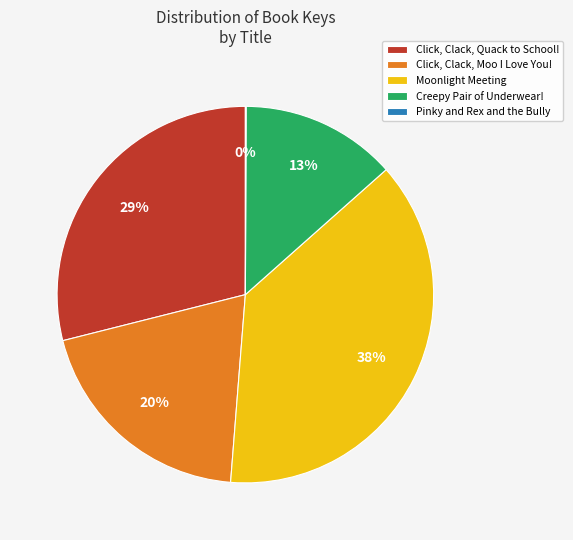

To the nearest percent, what is the average slice percentage?

20%